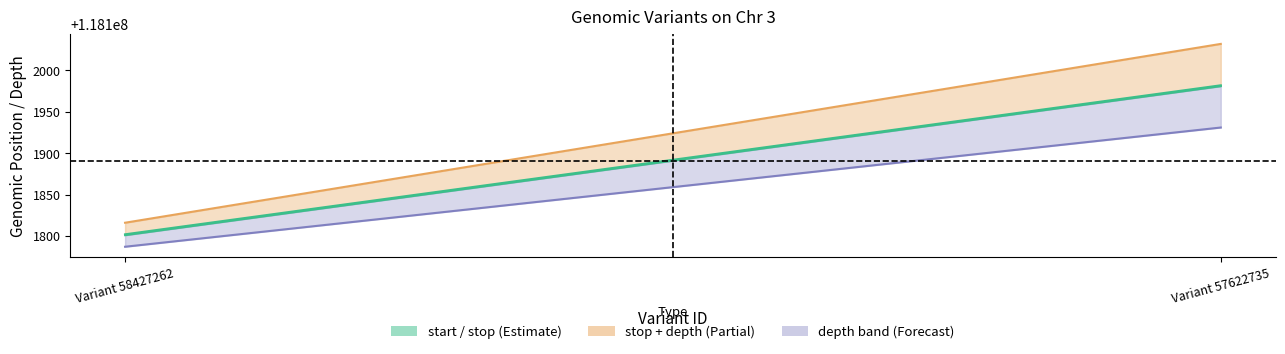

At how many categories does at least one series exceed 118101795?

2